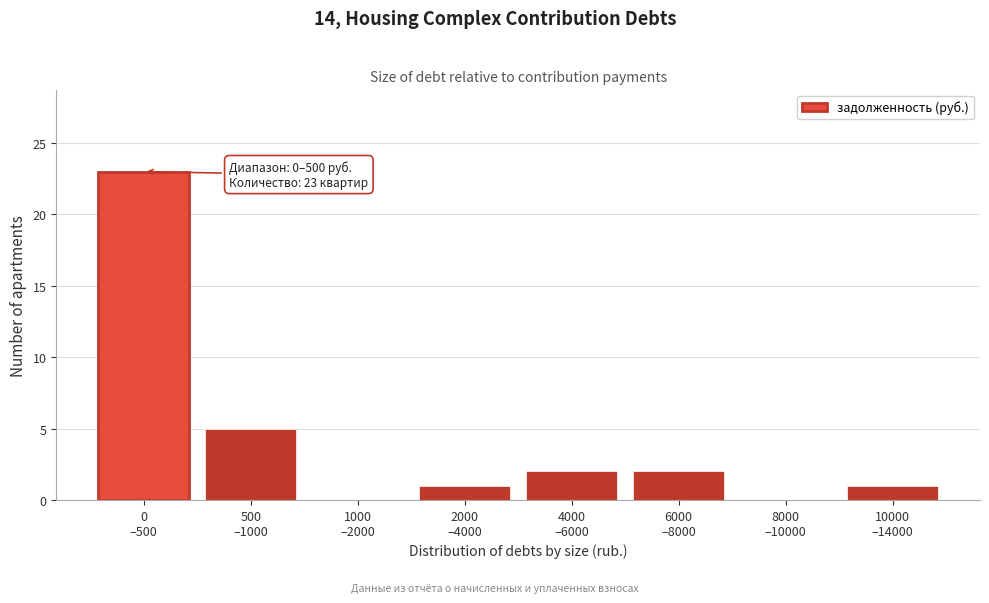

What is the greatest value displayed?

23